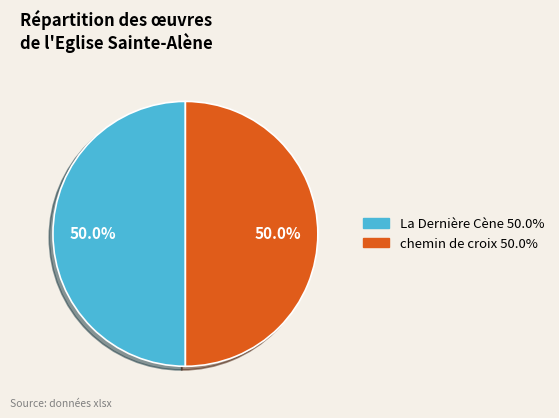

What is the ratio of the value at chemin de croix to the value at La Dernière Cène?

1.0